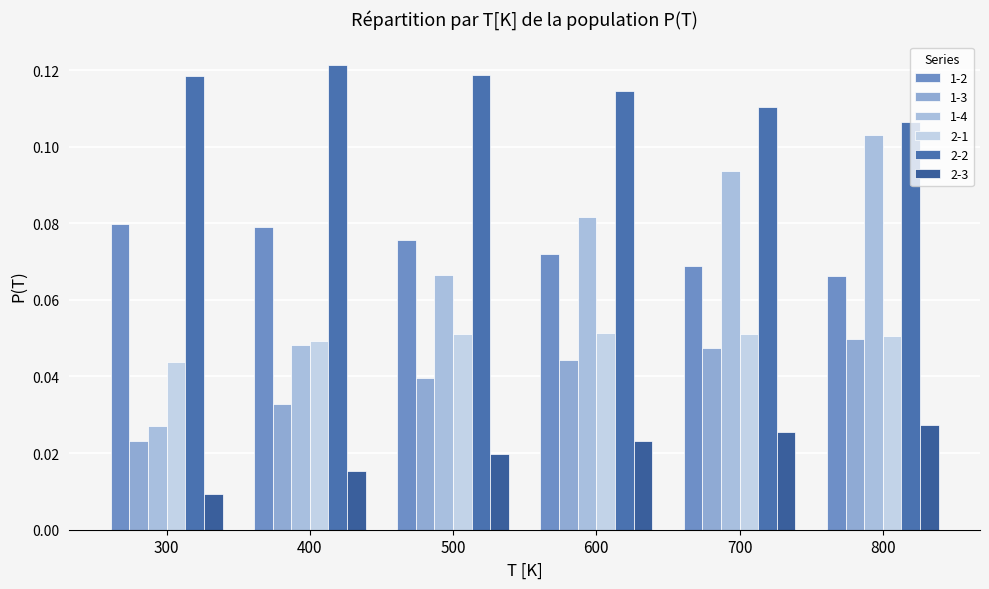

At how many categories does at least one series exceed 0?

6